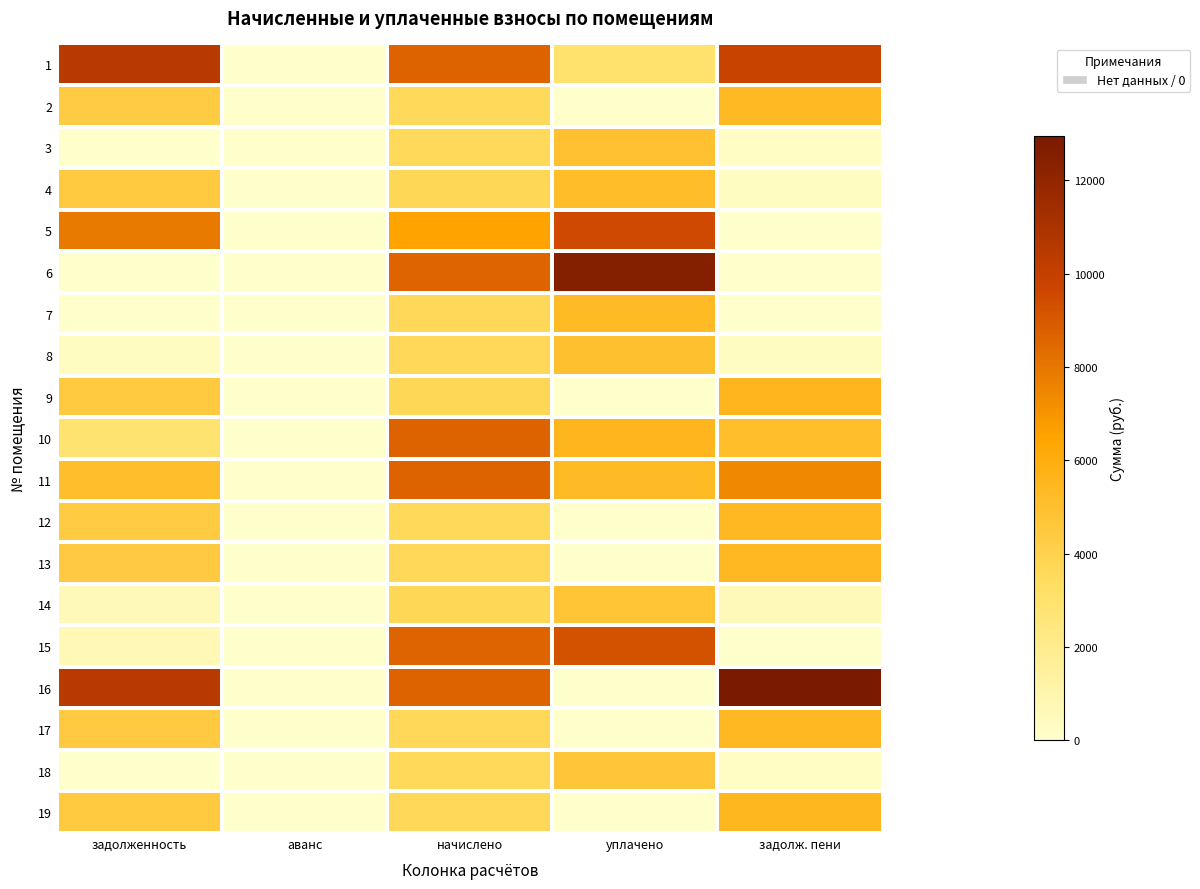

Reading right to left, what are all the values shown in this chart?

1: задолж. пени=9854.1	уплачено=3000.0	начислено=8652.6	аванс=0.0	задолженность=10480.6
2: задолж. пени=5409.0	уплачено=0.0	начислено=3620.2	аванс=0.0	задолженность=4385.0
3: задолж. пени=302.6	уплачено=4948.2	начислено=3631.4	аванс=0.0	задолженность=0.0
4: задолж. пени=348.4	уплачено=5177.9	начислено=3698.6	аванс=0.0	задолженность=4480.0
5: задолж. пени=0.0	уплачено=9464.3	начислено=6545.5	аванс=0.0	задолженность=7928.3
6: задолж. пени=0.0	уплачено=12494.8	начислено=8641.3	аванс=0.0	задолженность=0.0
7: задолж. пени=0.0	уплачено=5267.0	начислено=3642.6	аванс=0.0	задолженность=0.0
8: задолж. пени=303.6	уплачено=4963.4	начислено=3642.6	аванс=0.0	задолженность=308.7
9: задолж. пени=5526.3	уплачено=0.0	начислено=3698.6	аванс=0.0	задолженность=4480.0
10: задолж. пени=5135.5	уплачено=5541.6	начислено=8663.8	аванс=0.0	задолженность=2900.0
11: задолж. пени=7389.3	уплачено=5300.6	начислено=8652.6	аванс=0.0	задолженность=5094.4
12: задолж. пени=5425.9	уплачено=0.0	начислено=3631.4	аванс=0.0	задолженность=4398.6
13: задолж. пени=5459.3	уплачено=0.0	начислено=3653.8	аванс=0.0	задолженность=4425.7
14: задолж. пени=616.4	уплачено=4731.5	начислено=3698.6	аванс=0.0	задолженность=616.4
15: задолж. пени=19.2	уплачено=9252.4	начислено=8630.2	аванс=0.0	задолженность=719.2
16: задолж. пени=12944.9	уплачено=0.0	начислено=8663.8	аванс=0.0	задолженность=10494.1
17: задолж. пени=5442.6	уплачено=0.0	начислено=3642.6	аванс=0.0	задолженность=4412.2
18: задолж. пени=301.7	уплачено=4663.8	начислено=3620.2	аванс=0.0	задолженность=0.0
19: задолж. пени=5509.6	уплачено=0.0	начислено=3687.5	аванс=0.0	задолженность=4466.5